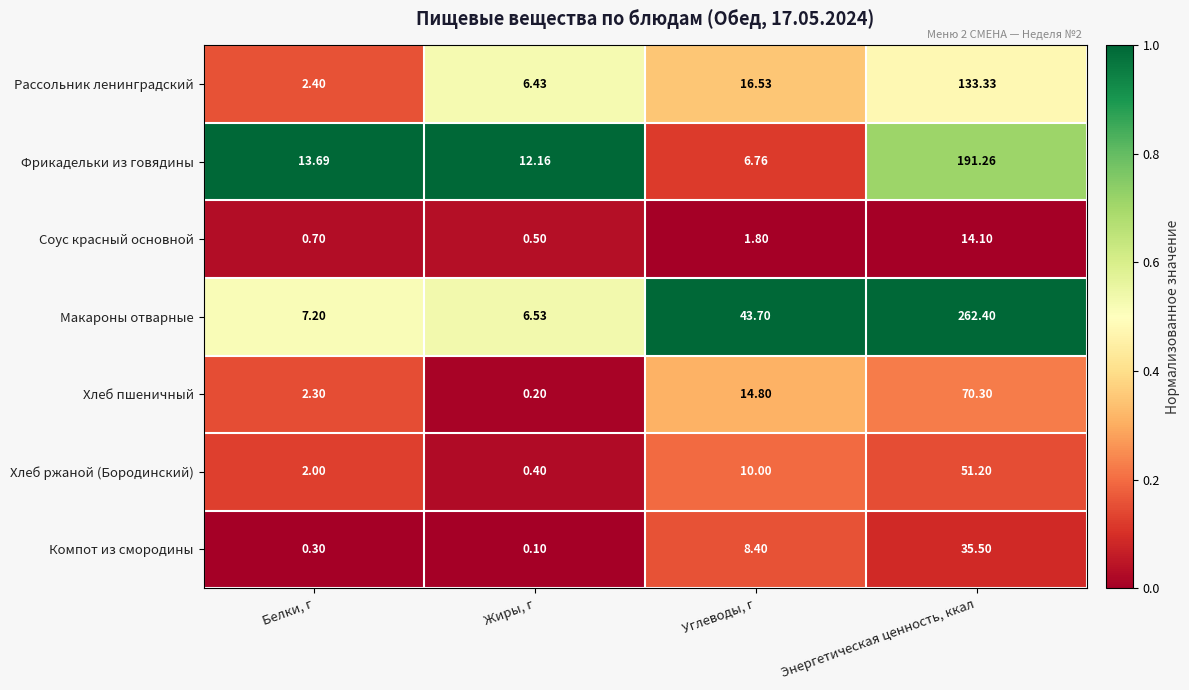

Which label corresponds to the smallest value in the chart?

Жиры, г